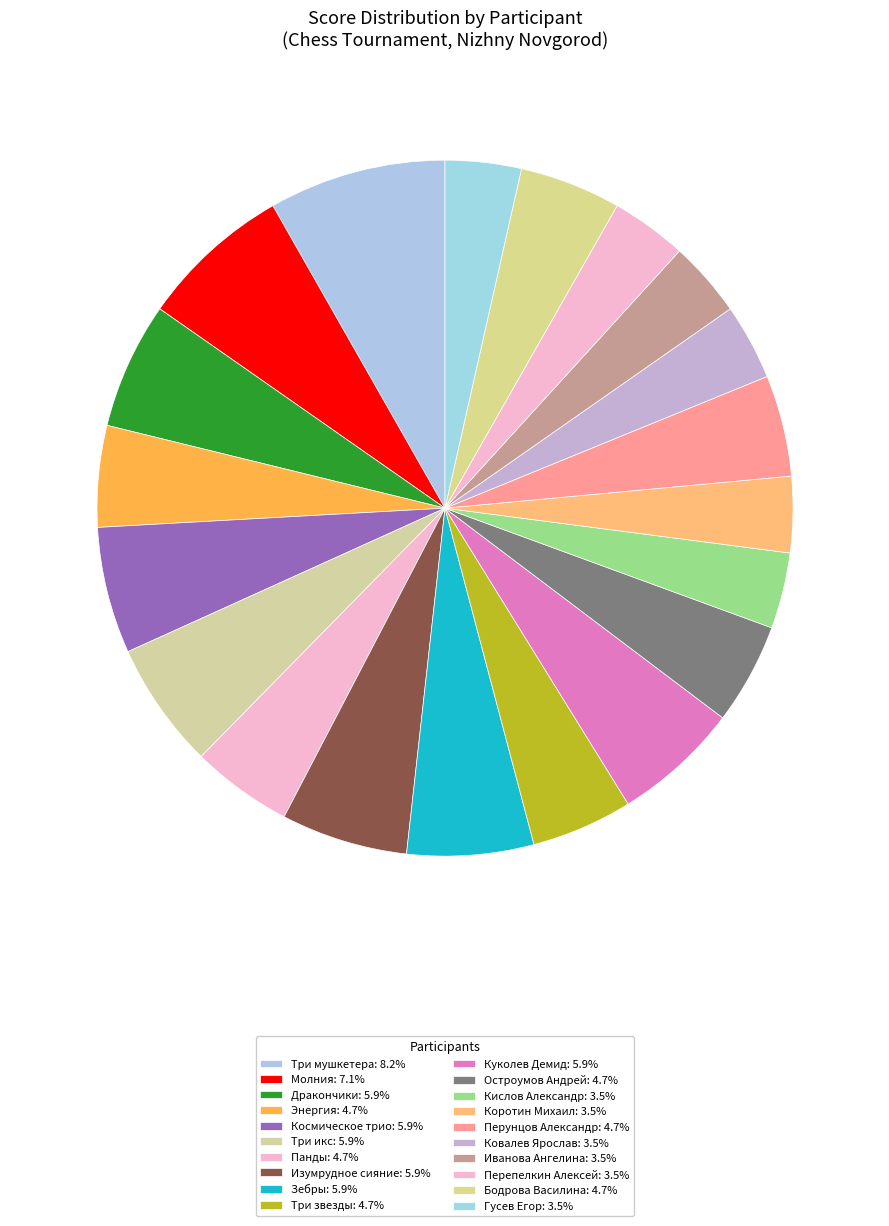

How many segments does this pie chart have?

20